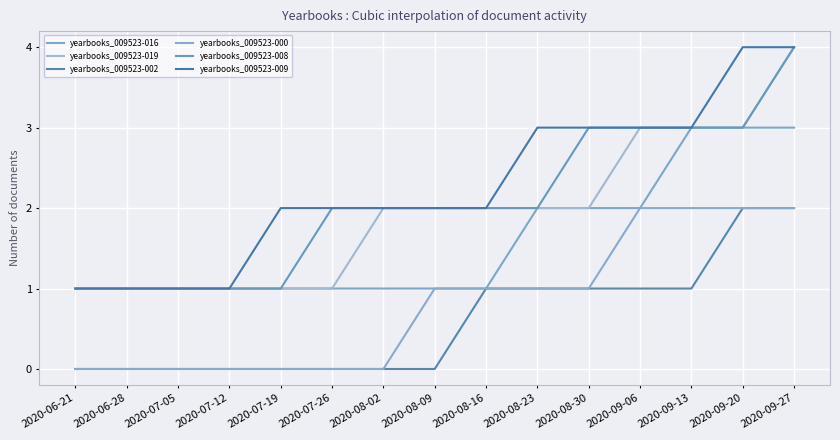

Which category has the highest value across all series?

2020-09-27